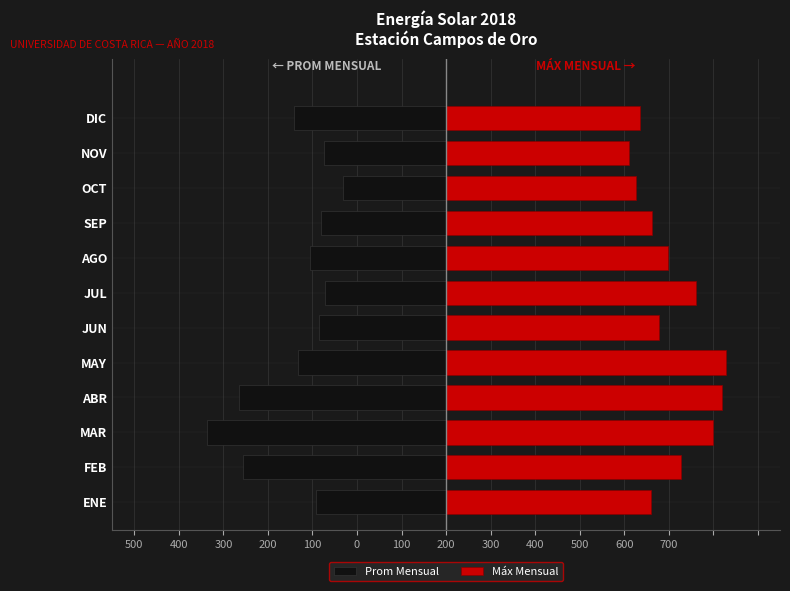

Which series has the widest spread of values?

Prom Mensual